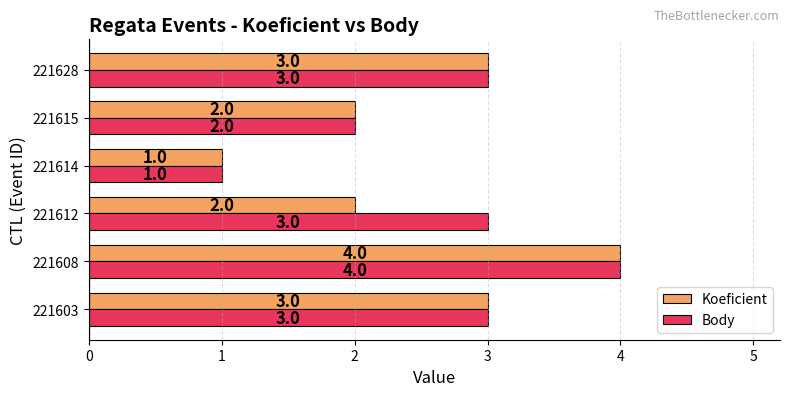

What is the approximate value of Koeficient at 221628?

3